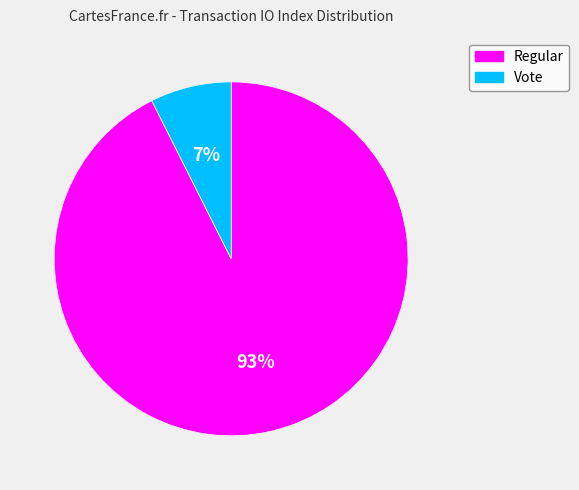

To the nearest percent, what is the average slice percentage?

50%